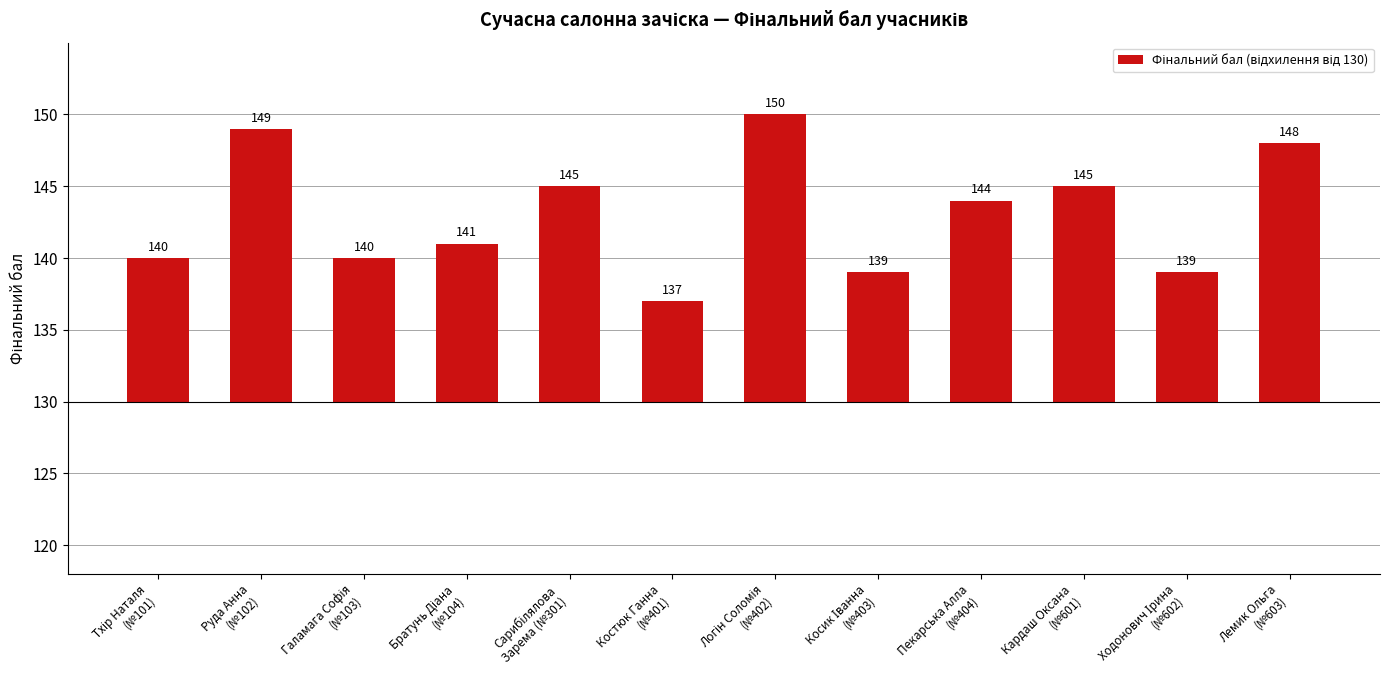

The chart shows a value of 14 at Пекарська Алла
(№404). True or false?

True